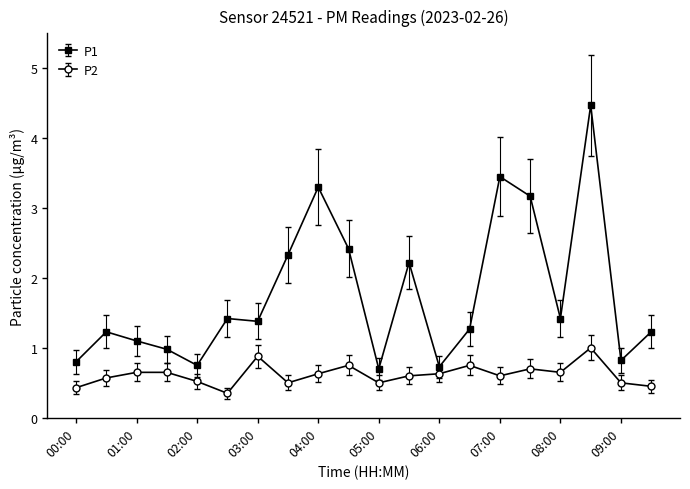

What is the maximum value shown in the chart?

4.5